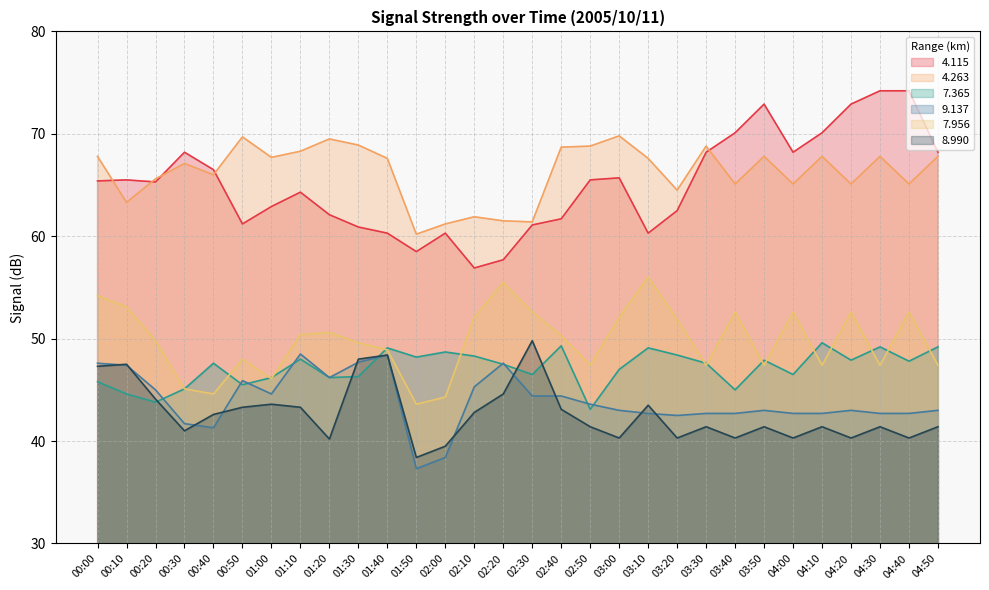

Rank the series at 03:10 from highest to lowest value.

4.263, 4.115, 7.956, 7.365, 8.990, 9.137